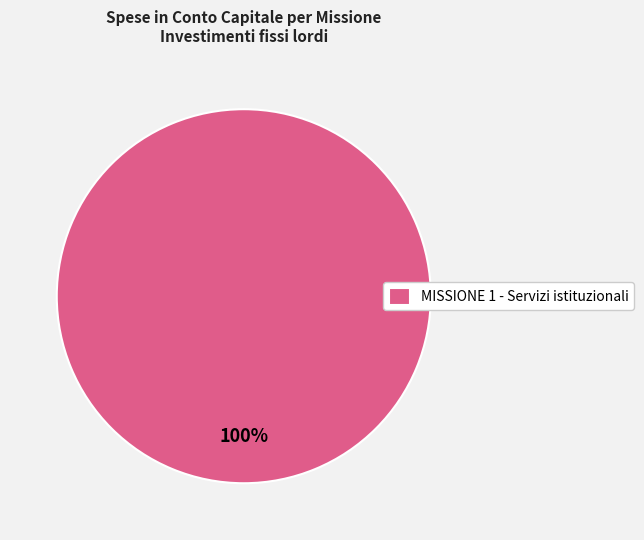

Is it true that MISSIONE 1 - Servizi istituzionali is 100% of the pie?

True